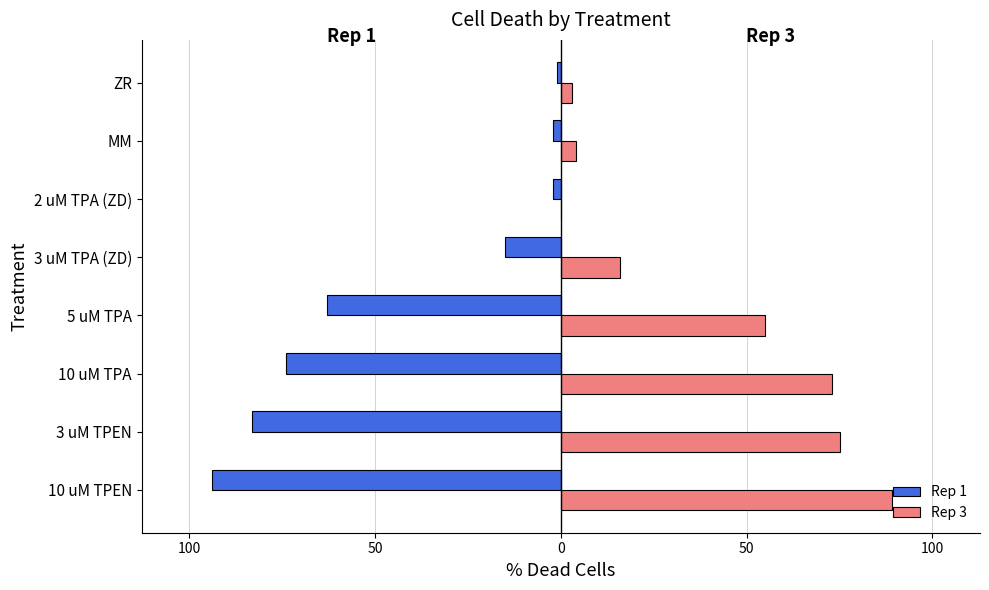

What are all the series names shown in the legend?

Rep 1, Rep 3